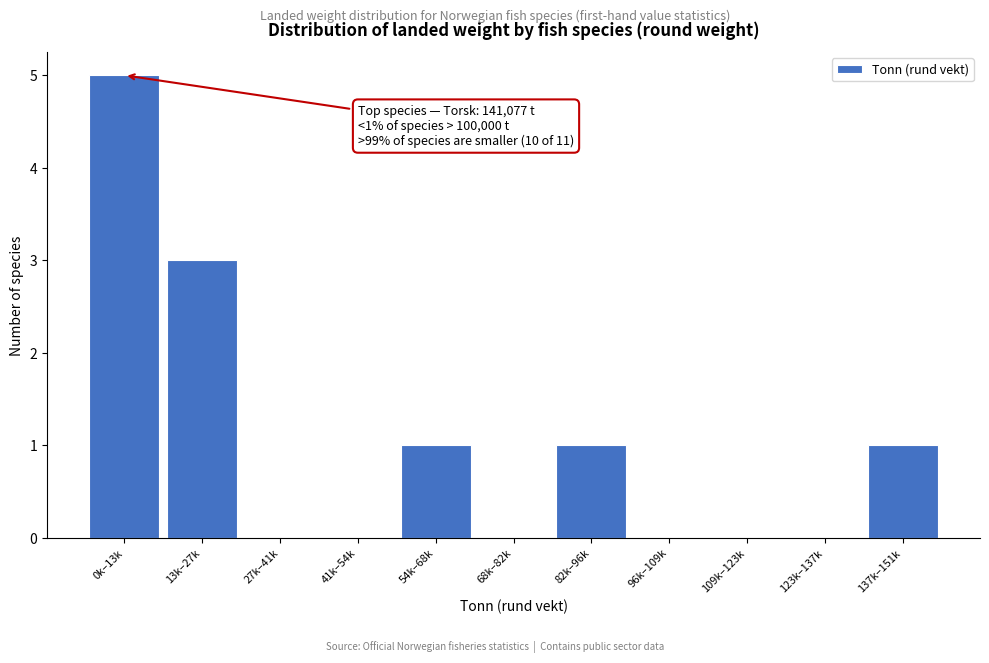

Reading left to right, list all the values displayed in this chart.

0k–13k=5	13k–27k=3	27k–41k=0	41k–54k=0	54k–68k=1	68k–82k=0	82k–96k=1	96k–109k=0	109k–123k=0	123k–137k=0	137k–151k=1